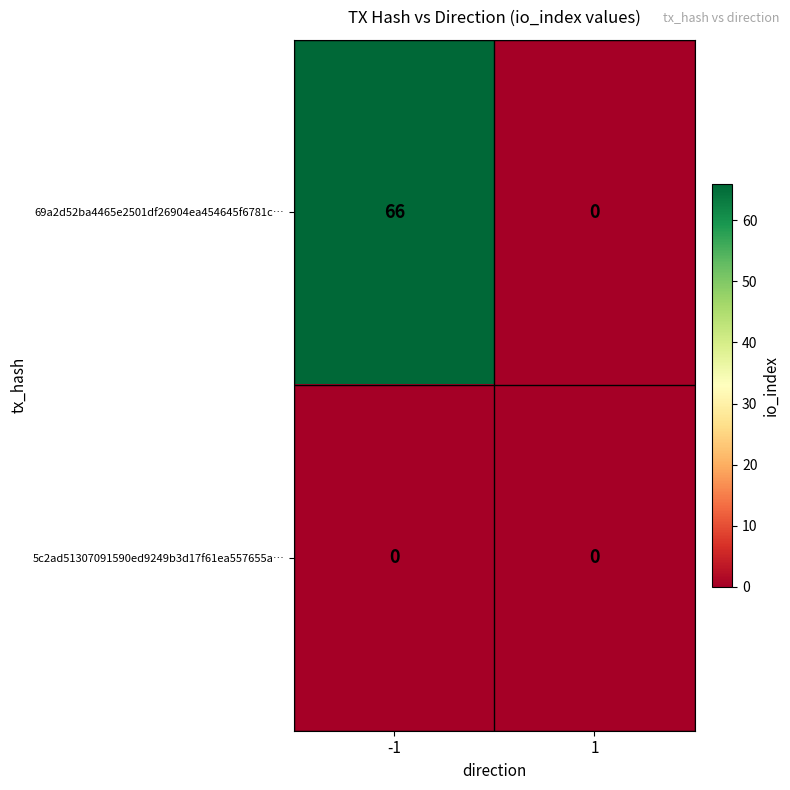

What is the difference between the maximum and minimum values in the 69a2d52ba4465e2501df26904ea454645f6781c… series?

66